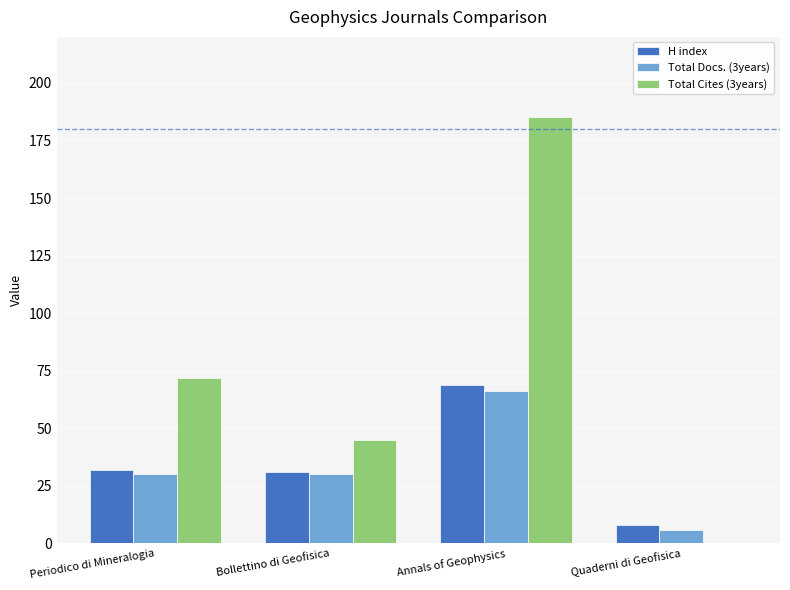

What are all the series names shown in the legend?

H index, Total Docs. (3years), Total Cites (3years)